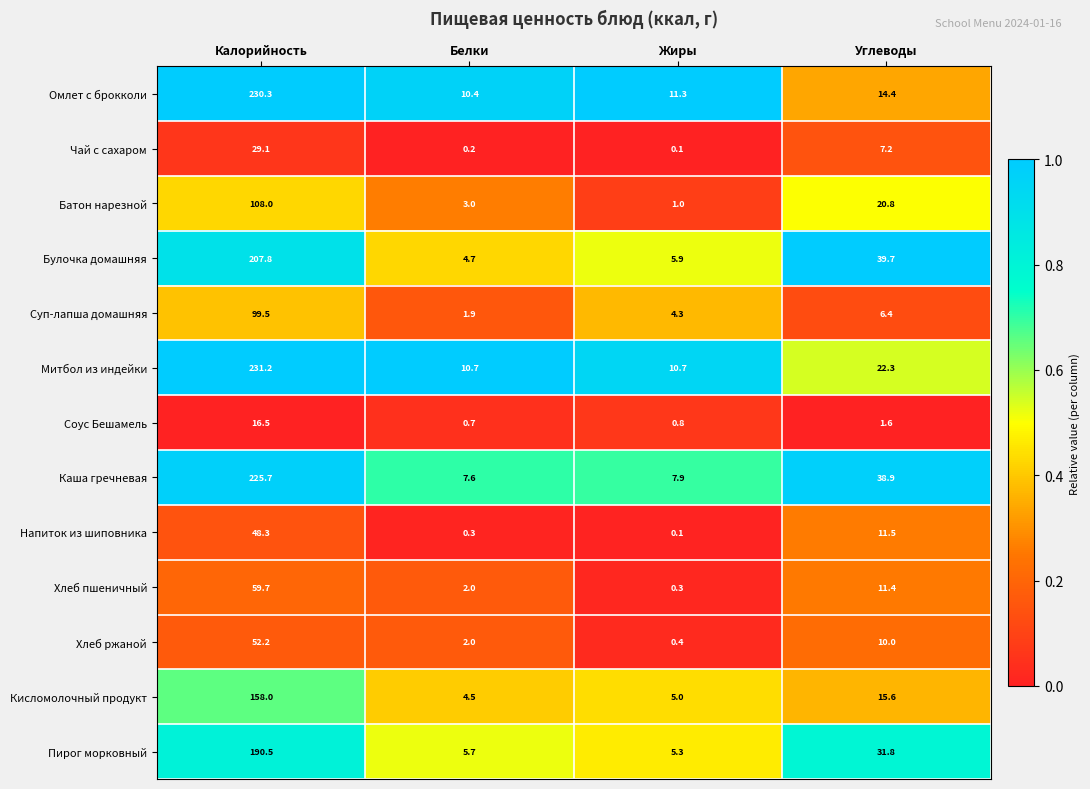

True or false: Булочка домашняя has a value of 58.3 at Углеводы.

False